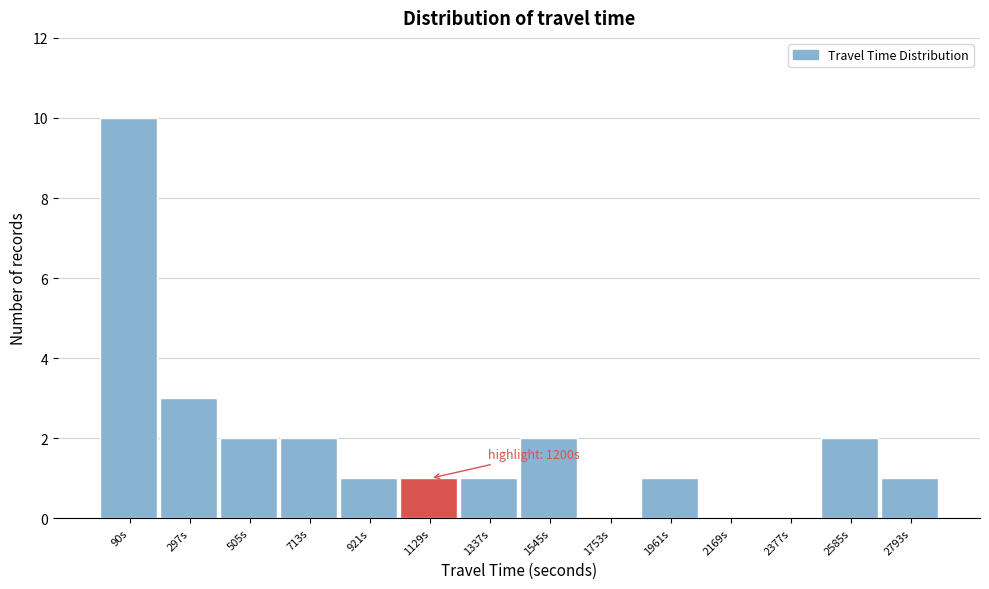

Reading right to left, extract all data points from this chart.

2793s=1	2585s=2	2377s=0	2169s=0	1961s=1	1753s=0	1545s=2	1337s=1	1129s=1	921s=1	713s=2	505s=2	297s=3	90s=10